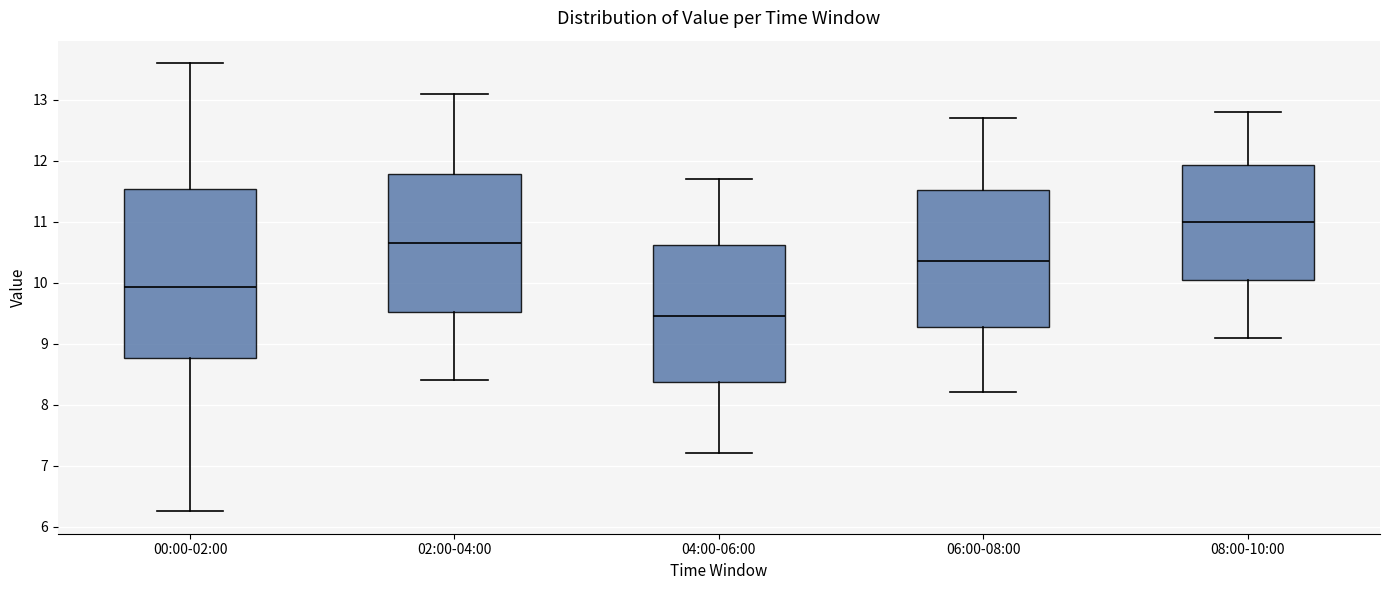

Which box has the highest median line?

08:00-10:00